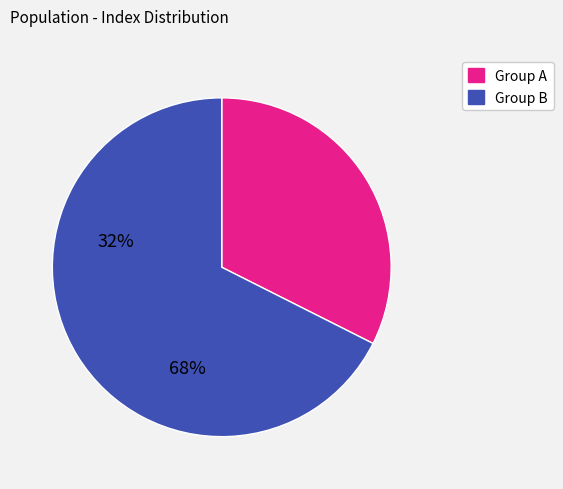

Is there any slice that represents more than half of the pie?

Yes